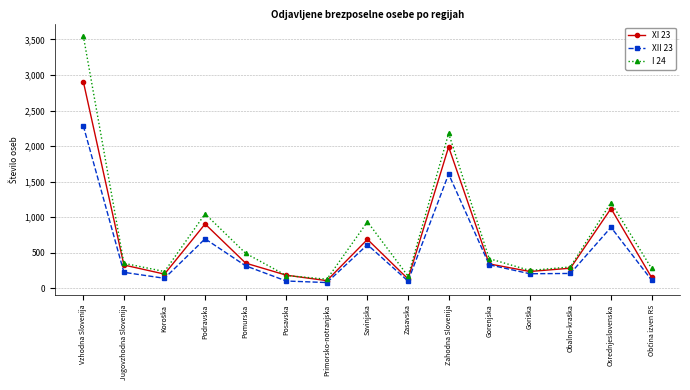

Does the chart have visible grid lines?

Yes